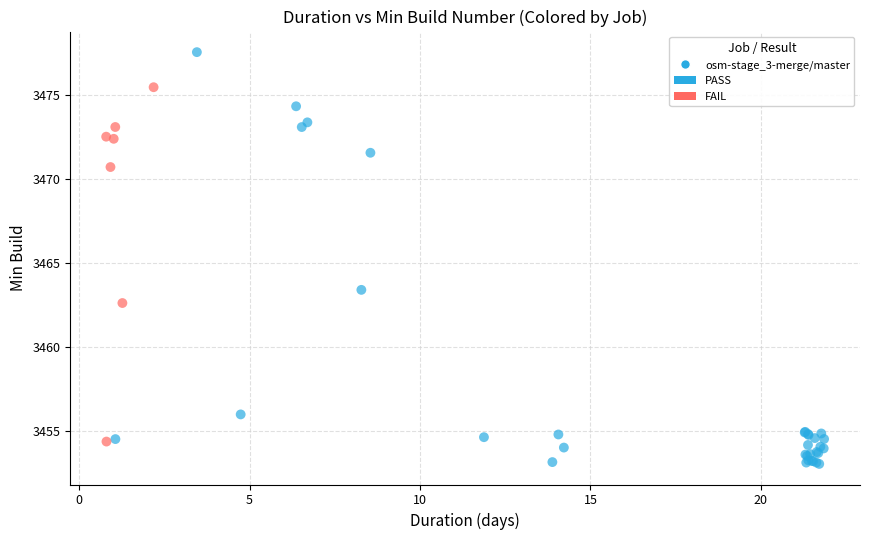

What Y value in the scatter plot is closest to 3465?

3463.4